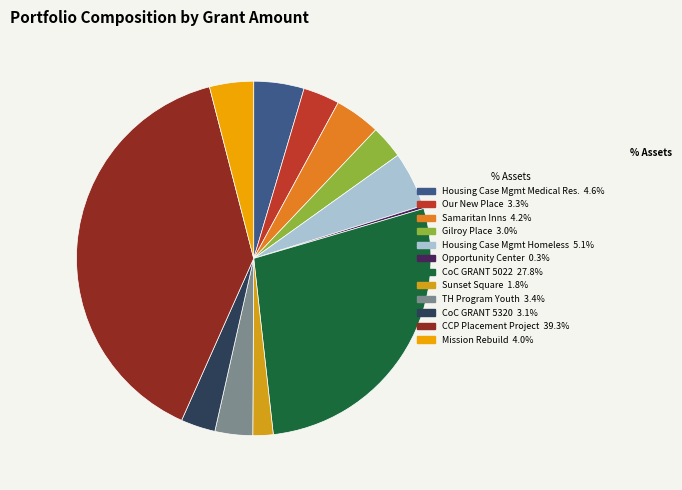

To the nearest percent, what is the average slice percentage?

8%